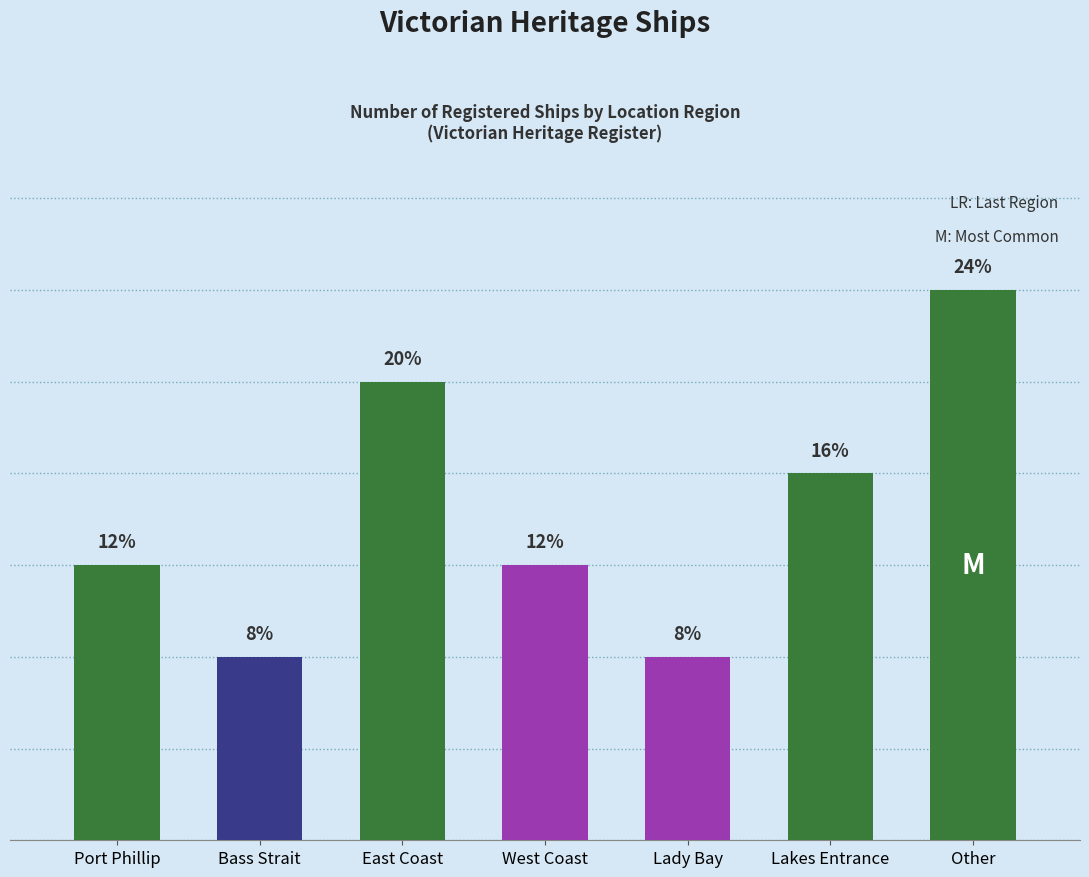

Are the bars horizontal?

No